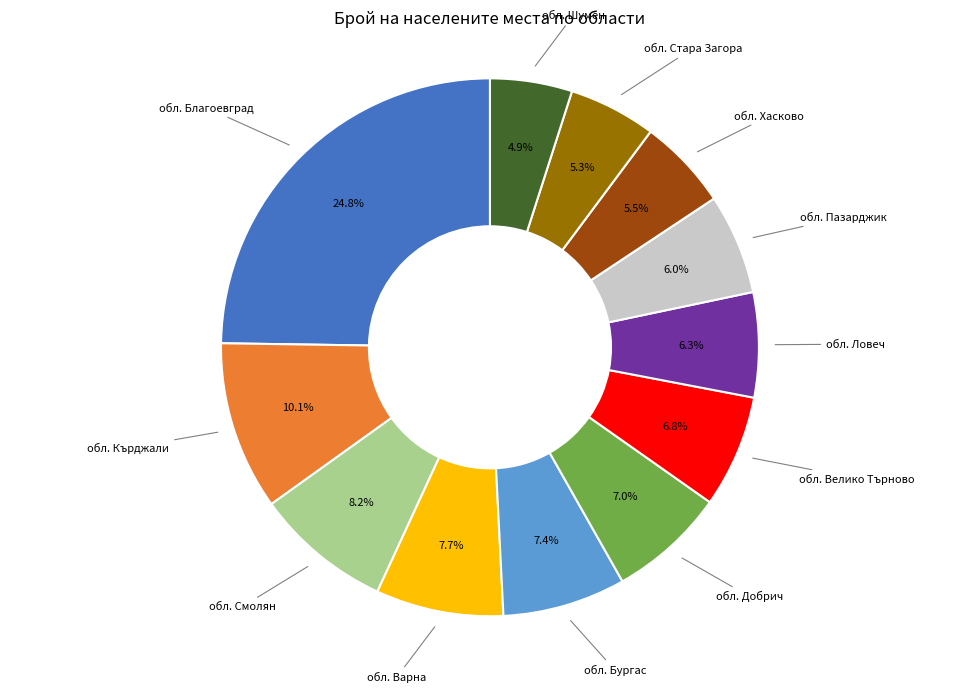

Combined, what portion of the pie is обл. Велико Търново and обл. Смолян?

15.0%